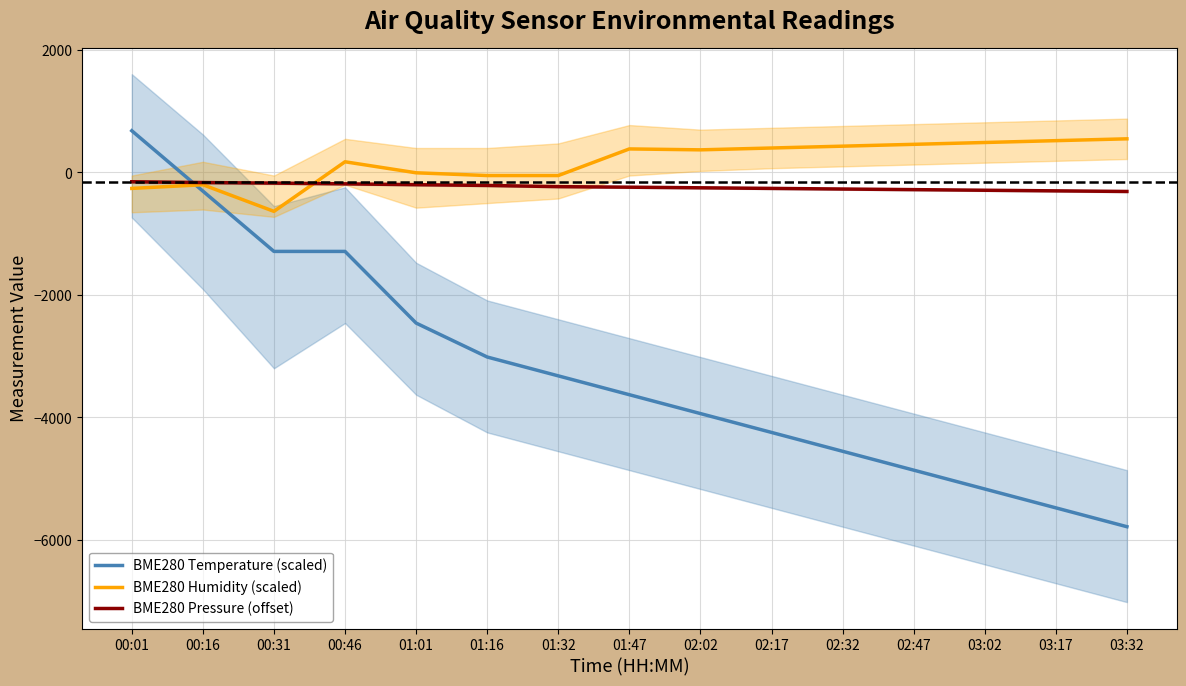

Where is BME280 Humidity (scaled) nearest to the value -42?

01:16